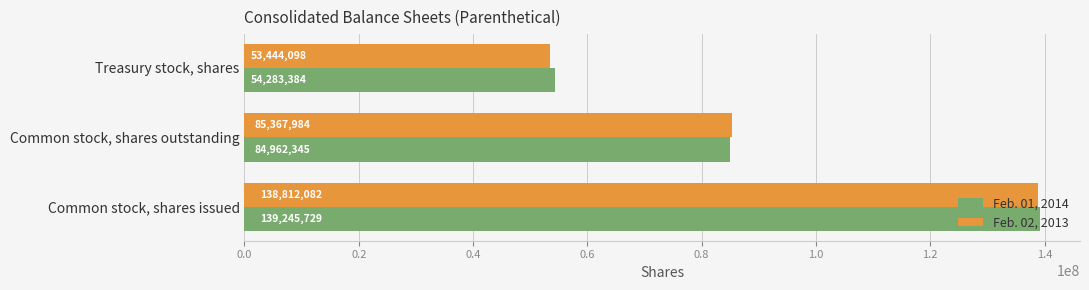

What is the spread (max minus min) of values at Common stock, shares outstanding?

405639